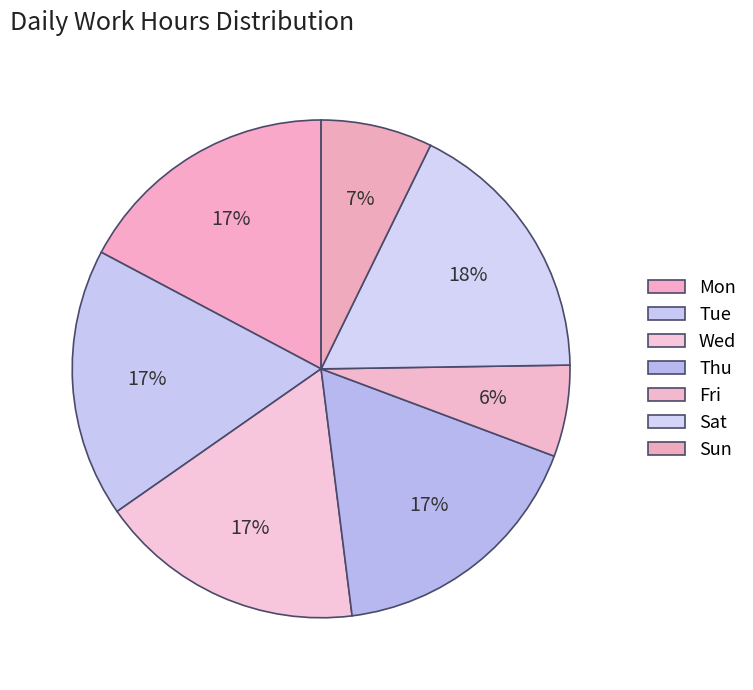

To the nearest percent, what portion does Tue represent?

17%